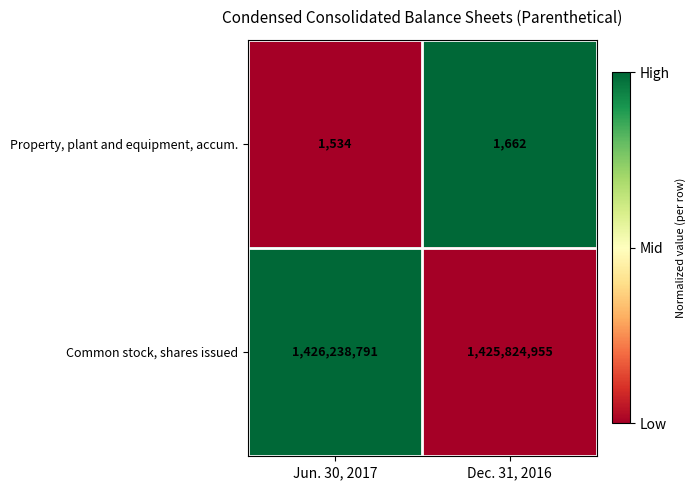

Which category has the lowest value across all series?

Jun. 30, 2017